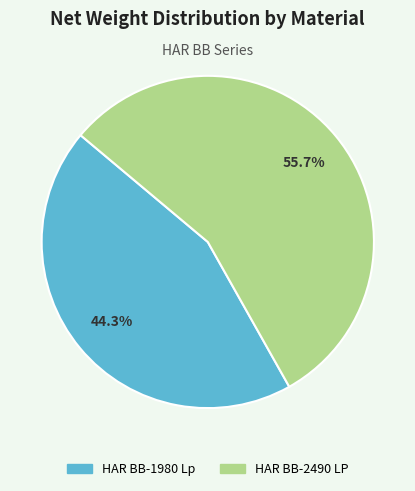

What percentage is the HAR BB-2490 LP slice, to the nearest percent?

56%